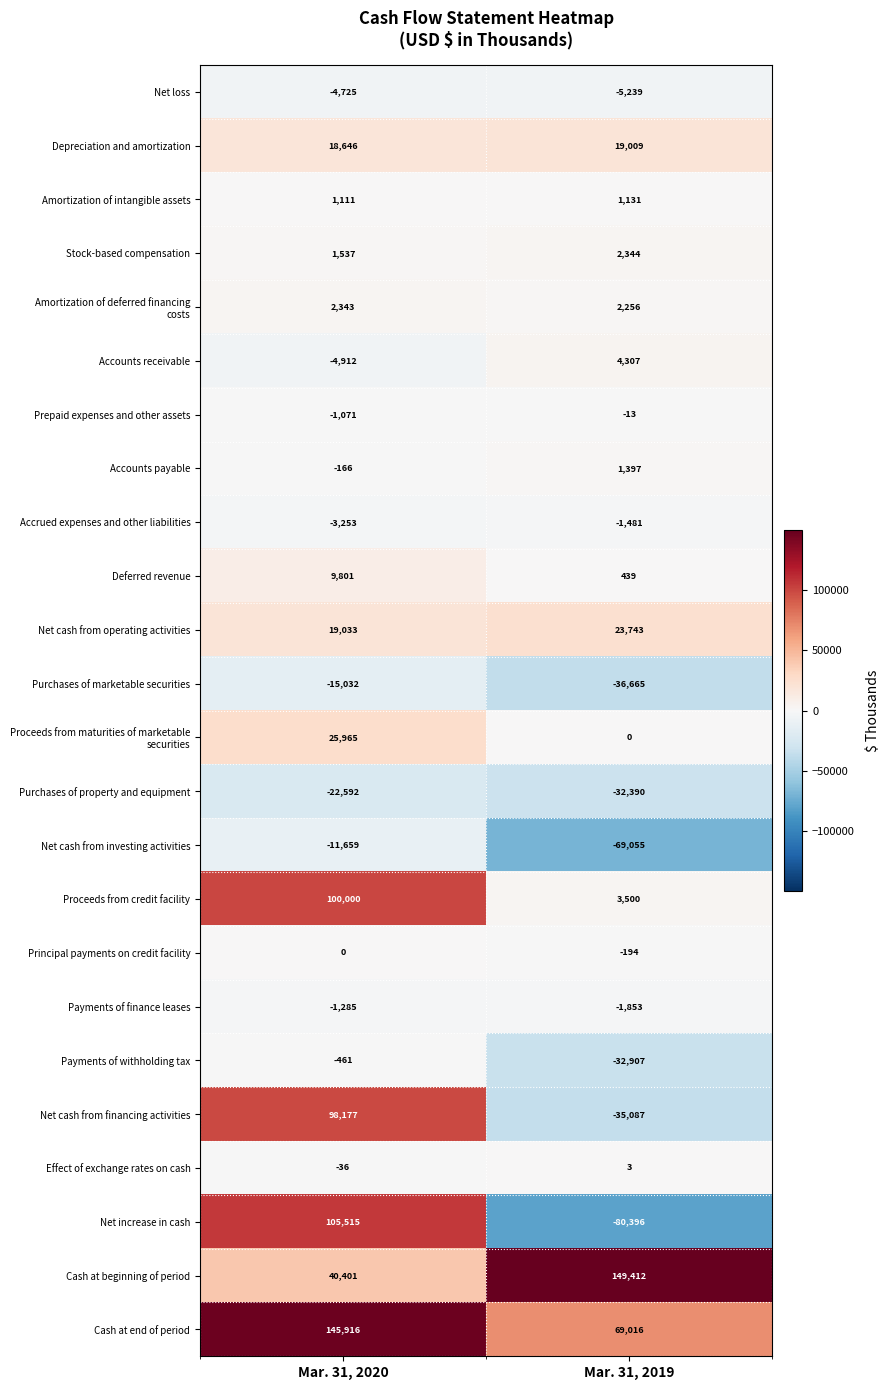

Which series has the widest spread of values?

Net increase in cash